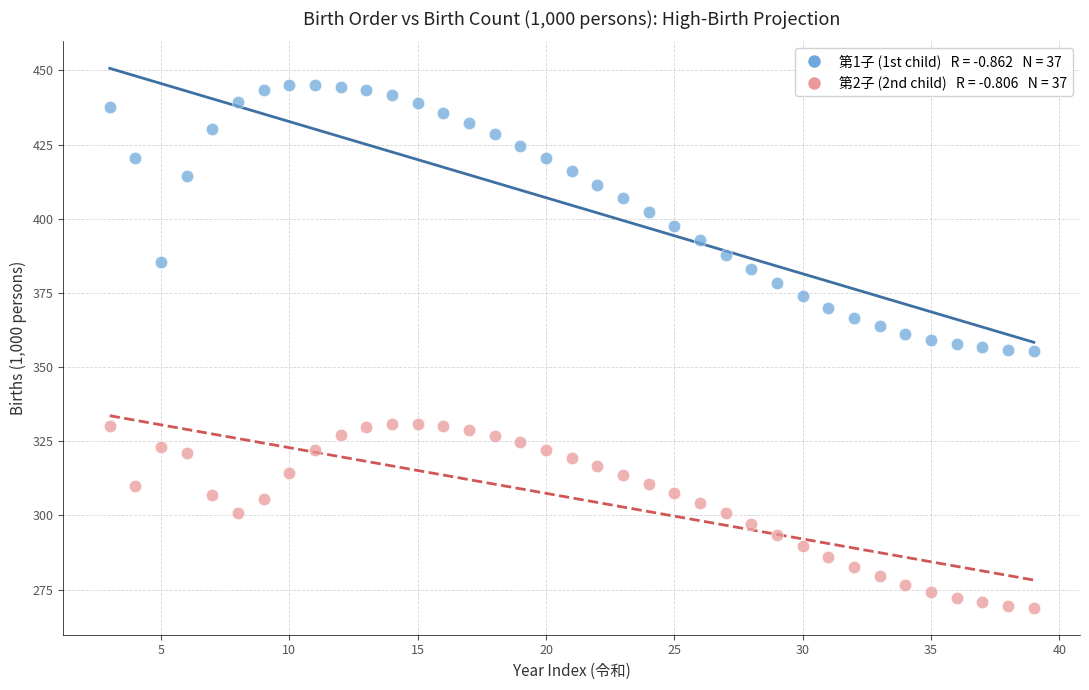

Across all data points, what is the range of Y values (max minus min)?

176.2